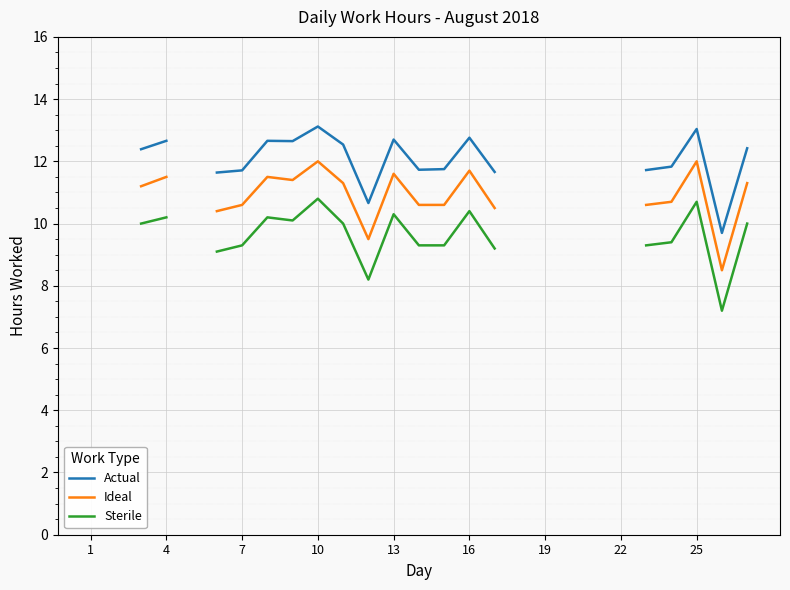

In Sterile, how many points are higher than both neighbors (excluding endpoints)?

5